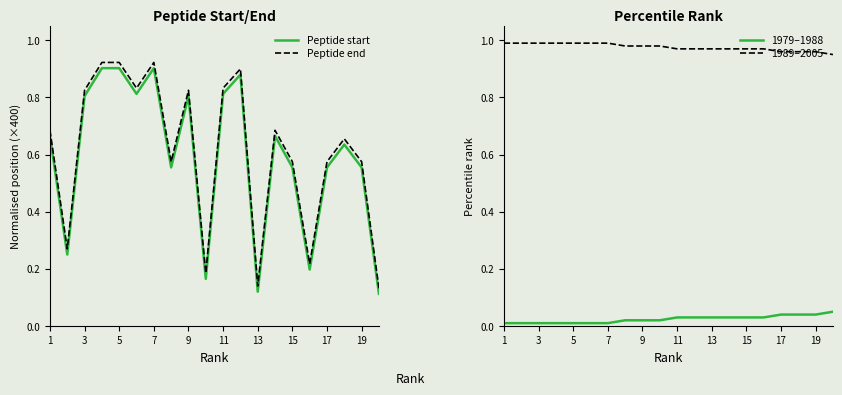

True or false: Peptide start and 1989–2005 cross at least once.

False